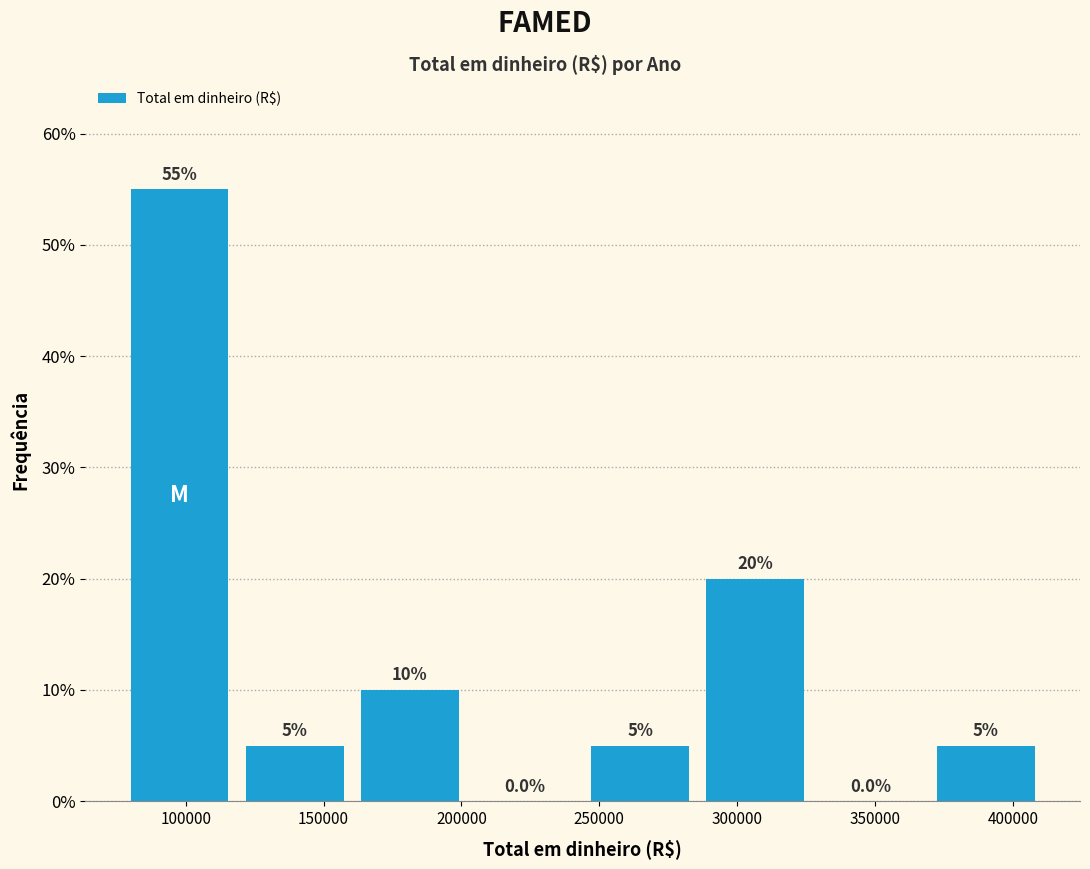

Reading left to right, transcribe this chart: for each bar, give the range it covers on the x-axis and its height. The bar edges are not printed on the chart, so give them approximately, as read against the axis.

80000 to 120000: 55.0
120000 to 165000: 5.0
165000 to 205000: 10.0
205000 to 245000: 0.0
245000 to 290000: 5.0
290000 to 330000: 20.0
330000 to 370000: 0.0
370000 to 415000: 5.0